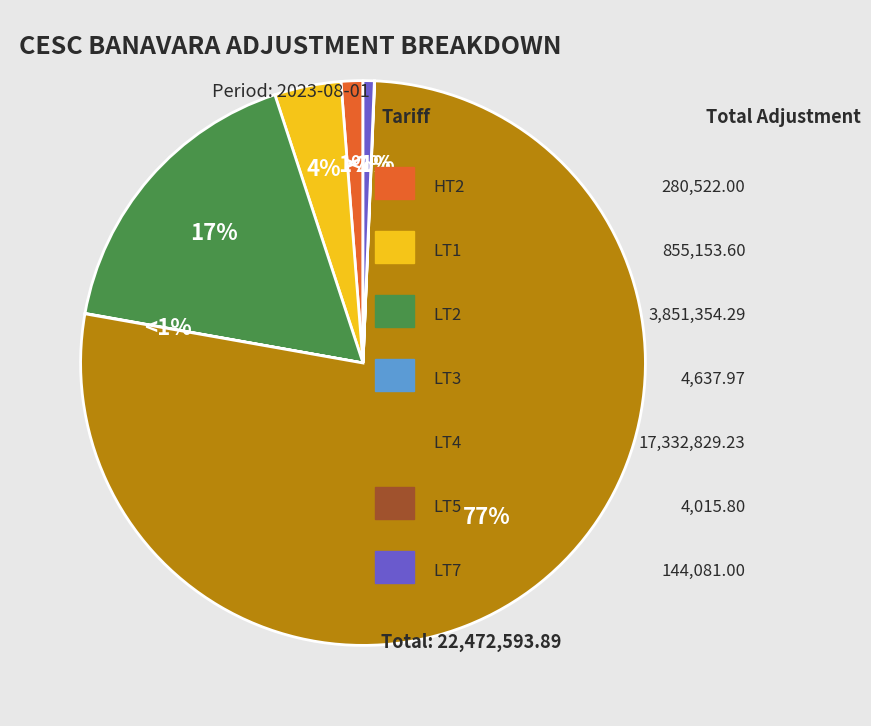

Is it true that LT4 is 77% of the pie?

True